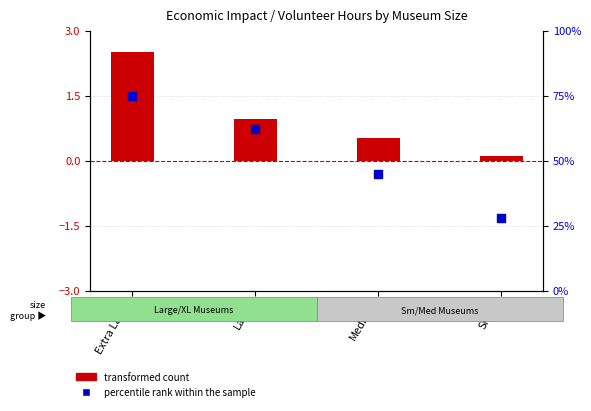

What are all the series names shown in the legend?

transformed count, percentile rank within the sample